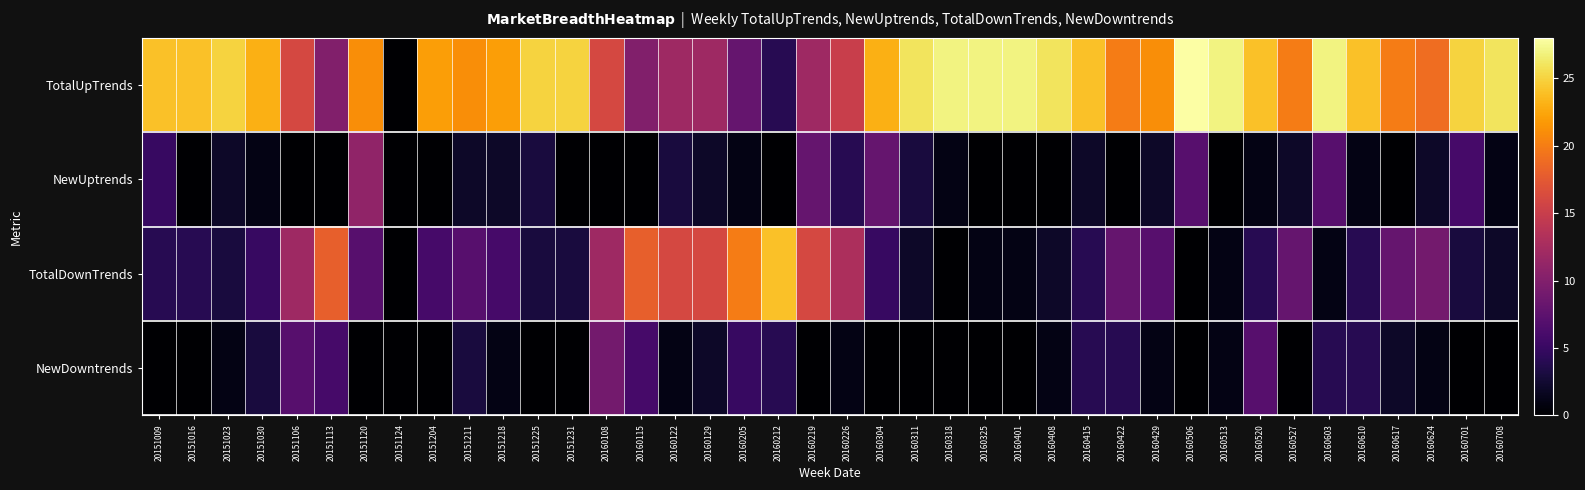

How many data points does each series have?

40